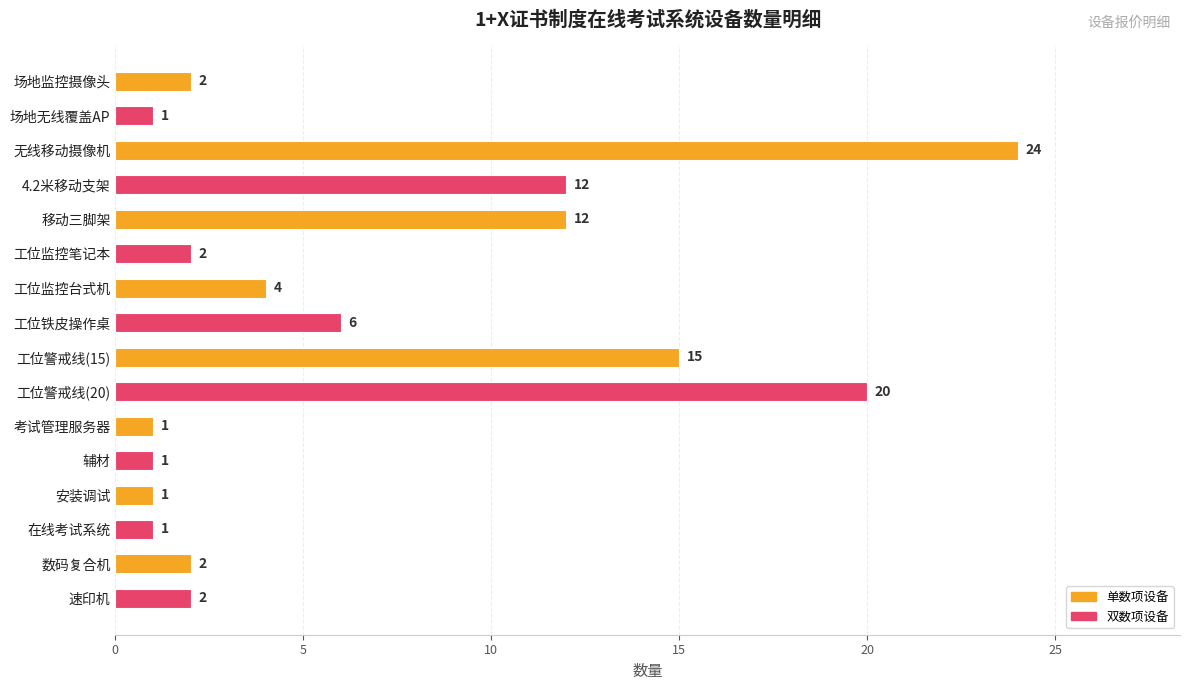

Count the number of data series in this chart.

1